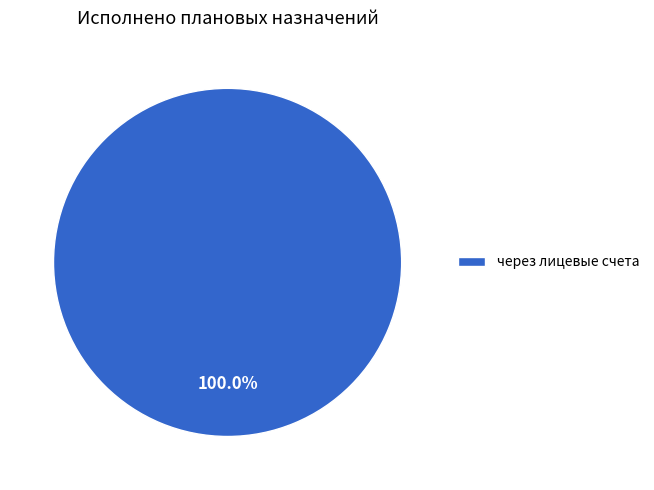

Which category accounts for the majority?

через лицевые счета